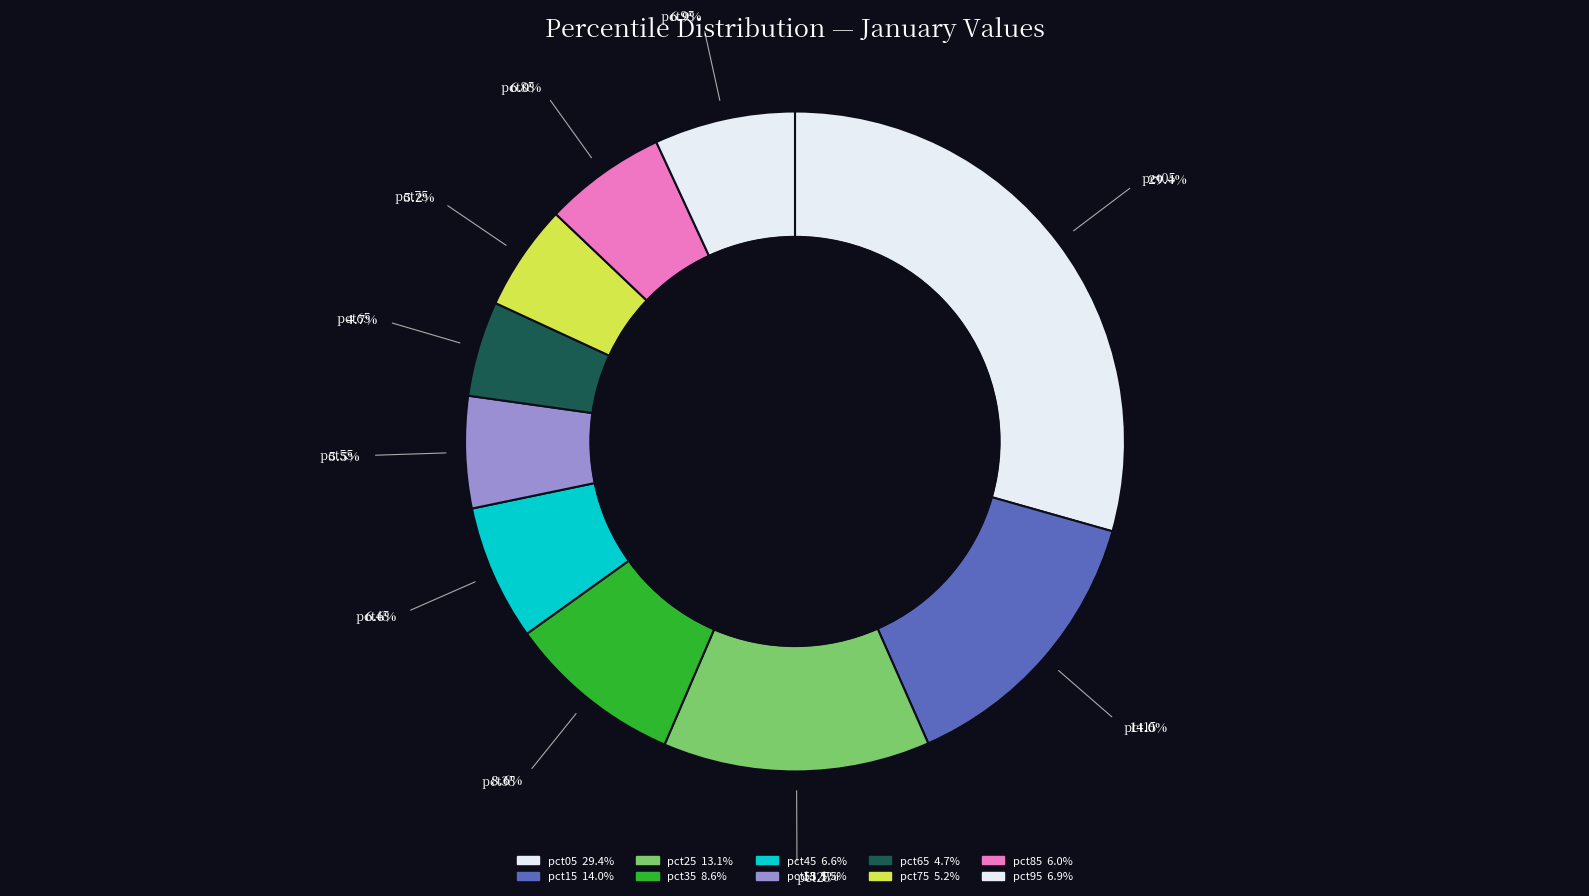

Between pct15 and pct85, which is larger?

pct15